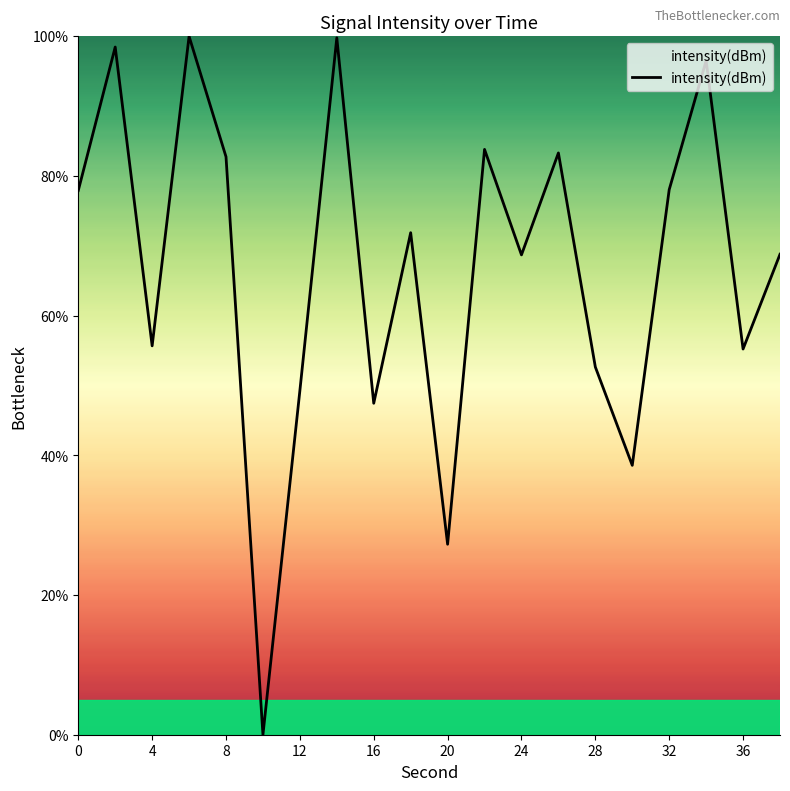

What is the difference between the maximum and minimum values?

100.0